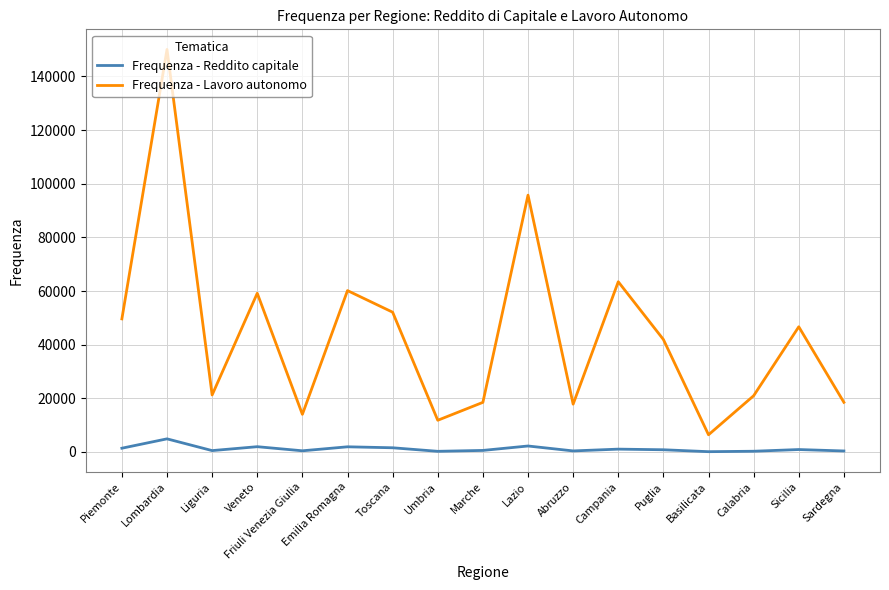

True or false: Frequenza - Lavoro autonomo has a value of 136524 at Lazio.

False